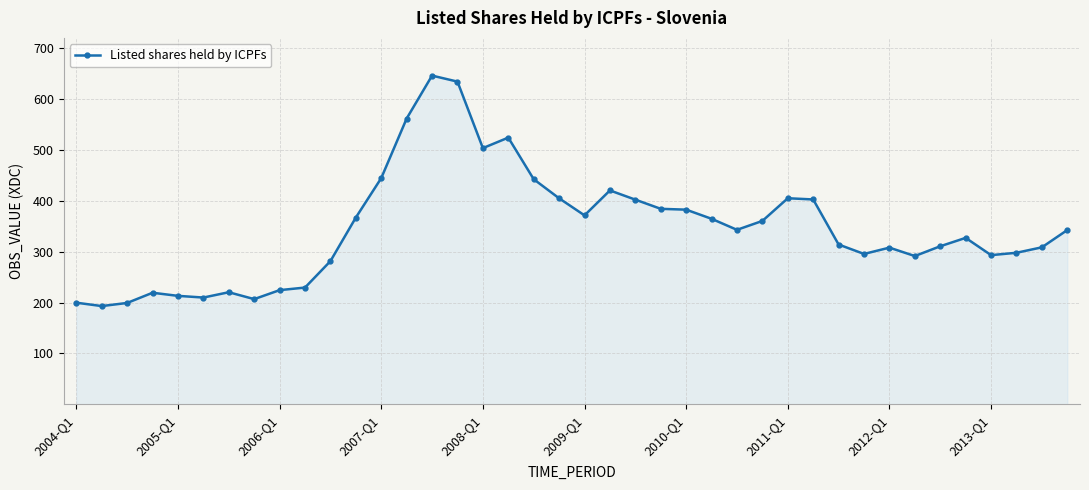

True or false: the data has more than 0 interior local peaks.

True